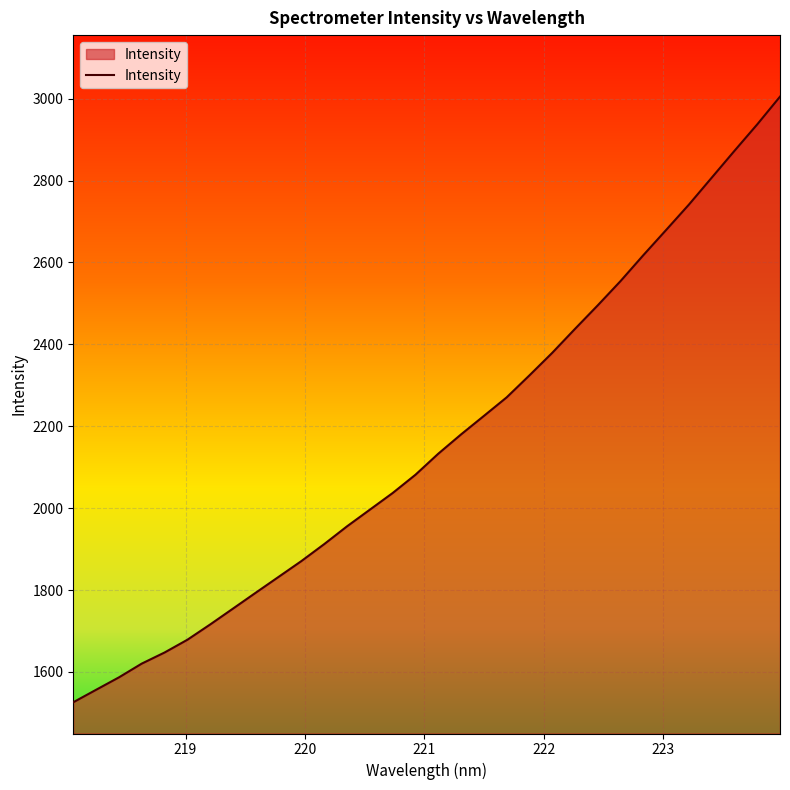

What is the minimum value shown in the chart?

1526.1